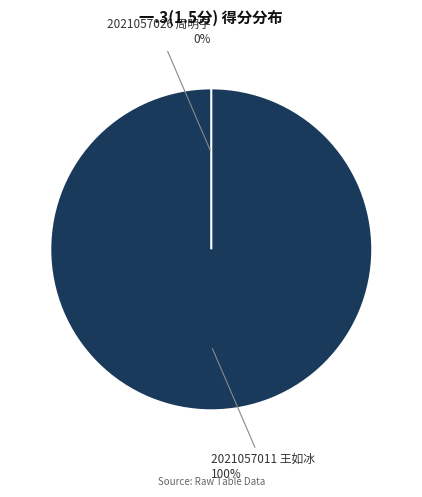

Rank the categories by value from highest to lowest.

2021057011 王如冰, 2021057026 周明宇